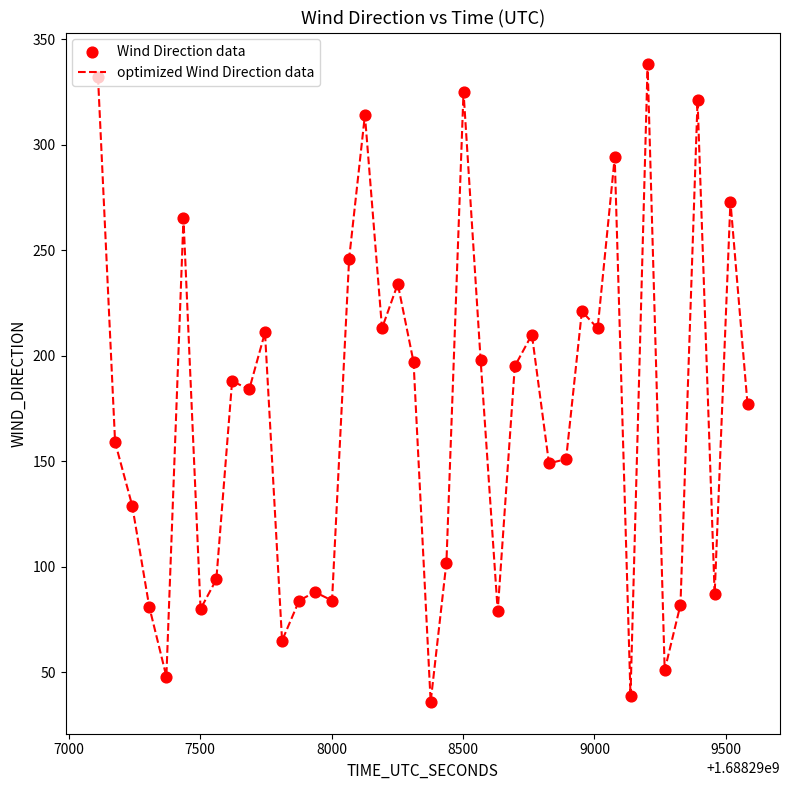

What is the minimum value shown in the chart?

36